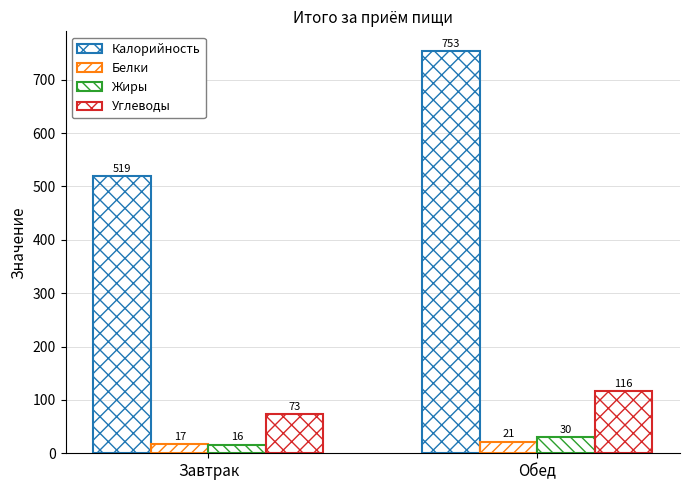

What is the label of the 1st bar from the right?

Обед